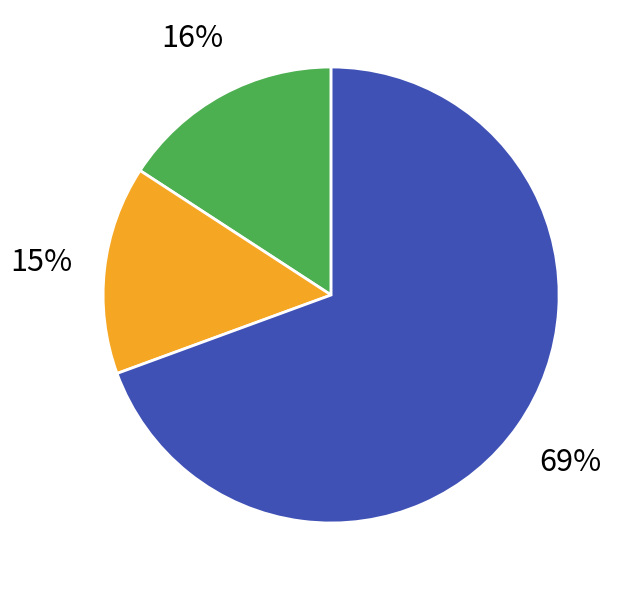

Is there a majority slice in this chart?

Yes